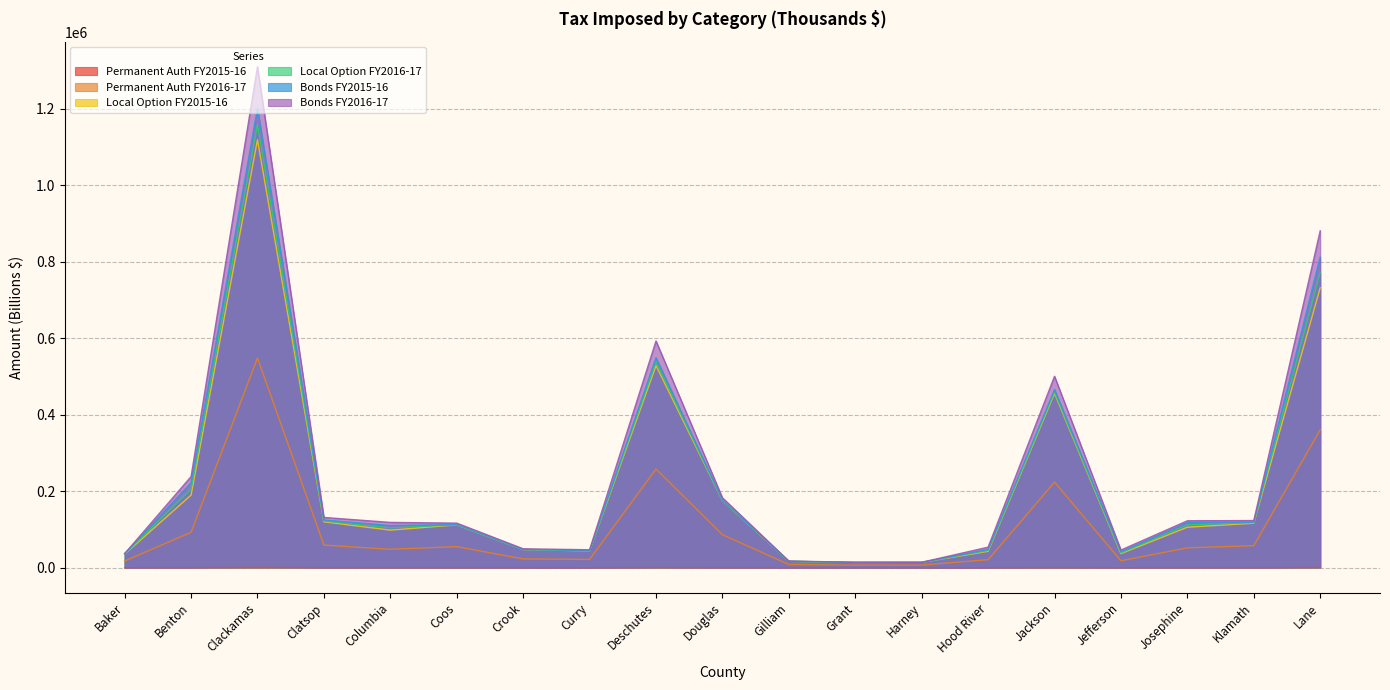

List the labels in order of Bonds FY2016-17 value, smallest first.

Grant, Harney, Gilliam, Baker, Jefferson, Curry, Crook, Hood River, Columbia, Coos, Josephine, Klamath, Clatsop, Douglas, Benton, Jackson, Deschutes, Lane, Clackamas